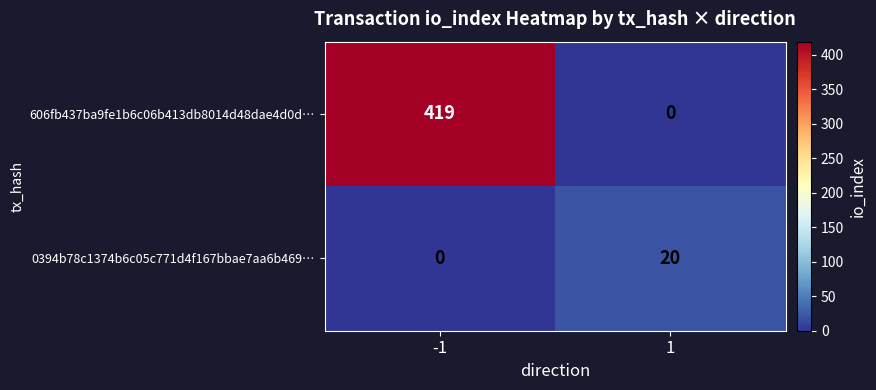

Which series has the largest total across all categories?

606fb437ba9fe1b6c06b413db8014d48dae4d0d…